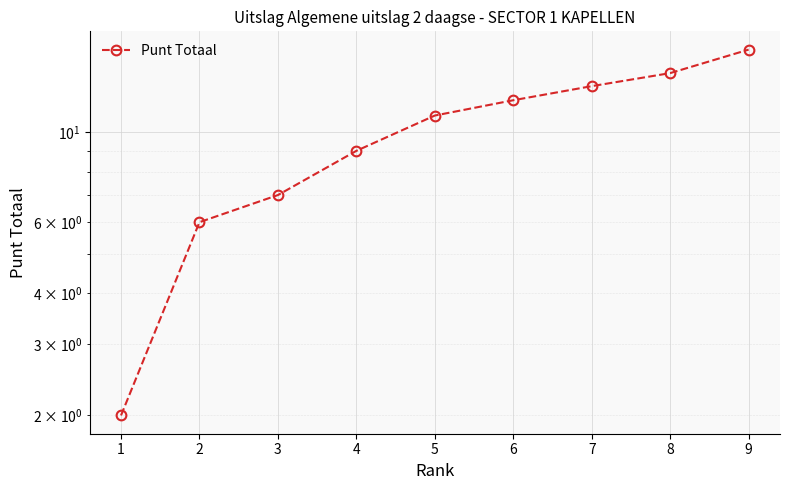

Count the number of values greater than 11.

4